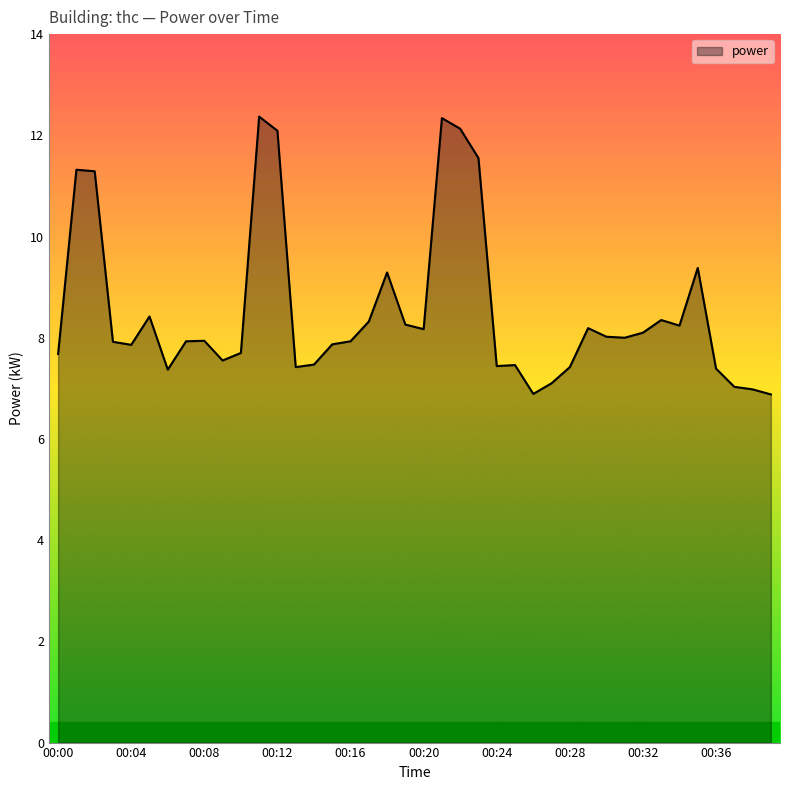

What is the difference between the maximum and minimum values?

5.5